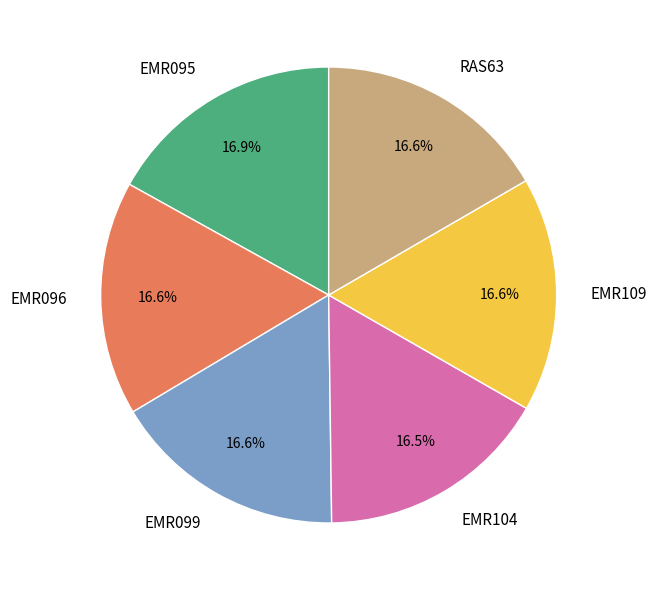

Is there a majority slice in this chart?

No